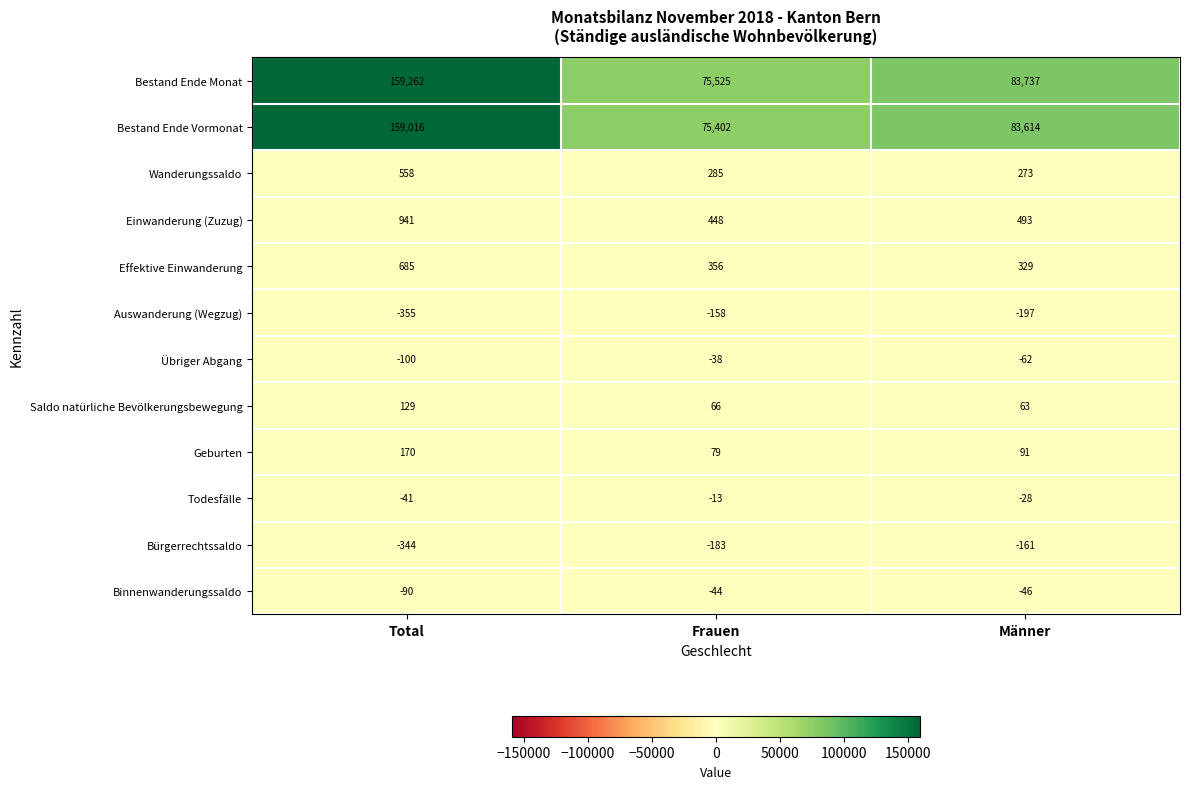

How many data points in Übriger Abgang are above -62?

1